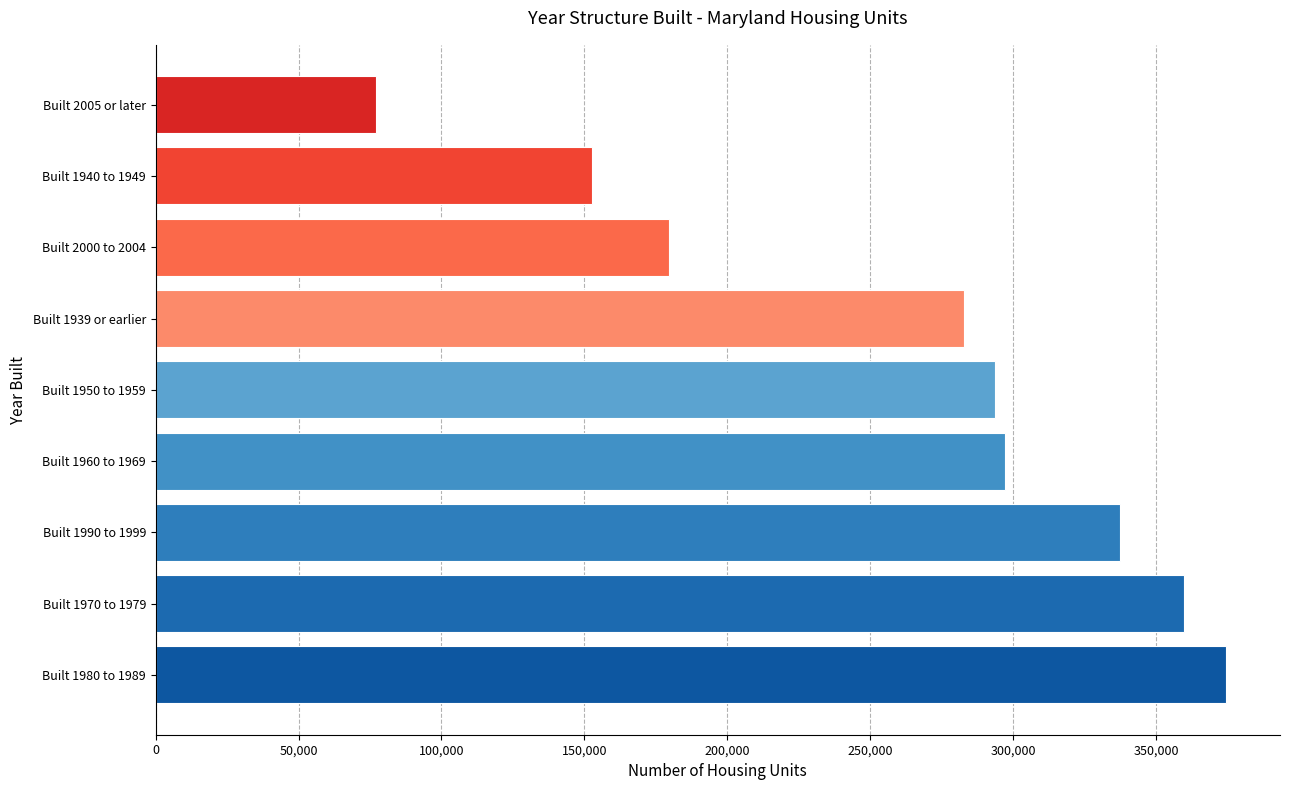

Reading bottom to top, transcribe all the data shown in this chart.

374617	359772	337349	297100	293712	282894	179732	152603	77091